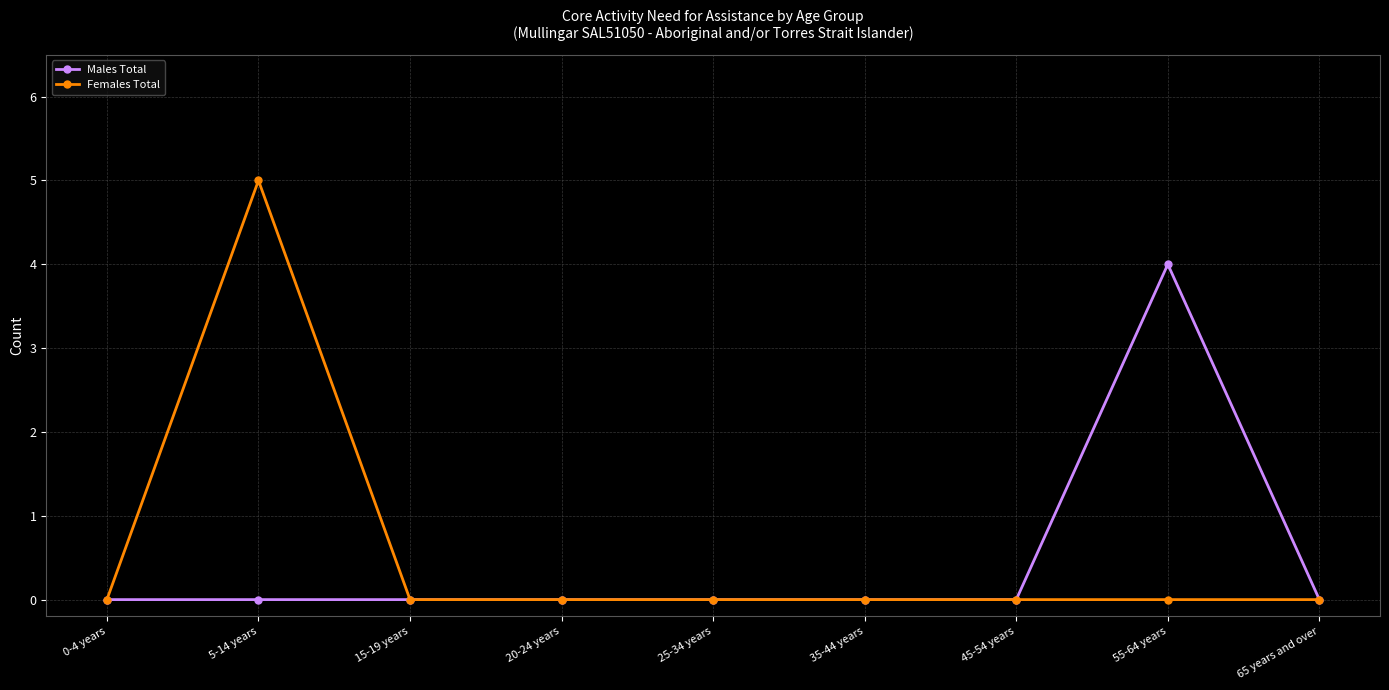

Reading left to right, transcribe all the data shown in this chart.

Males Total: 0	0	0	0	0	0	0	4	0
Females Total: 0	5	0	0	0	0	0	0	0